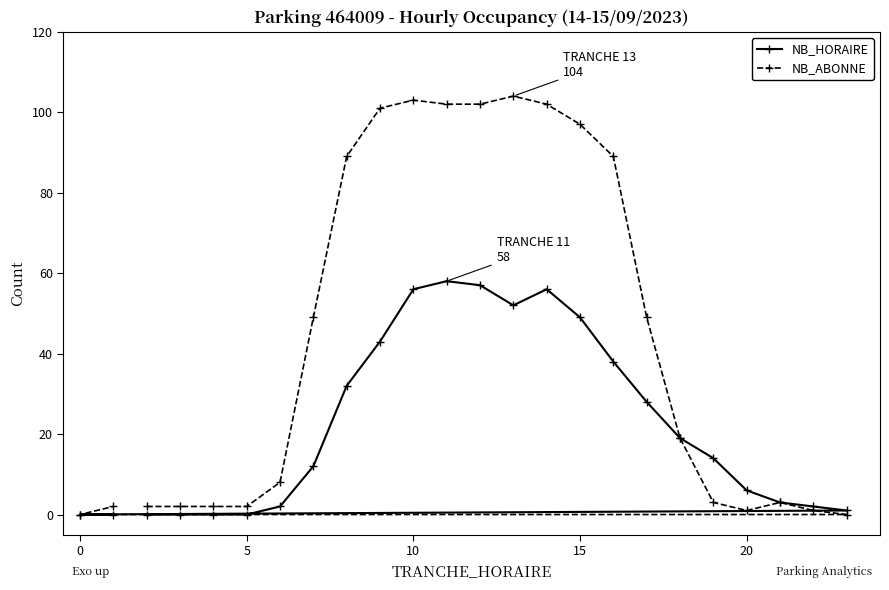

Reading right to left, extract all data points from this chart.

NB_HORAIRE: 1	2	3	6	14	19	28	38	49	56	52	57	58	56	43	32	12	2	0	0	0	0	0	0
NB_ABONNE: 0	1	3	1	3	19	49	89	97	102	104	102	102	103	101	89	49	8	2	2	2	2	2	0